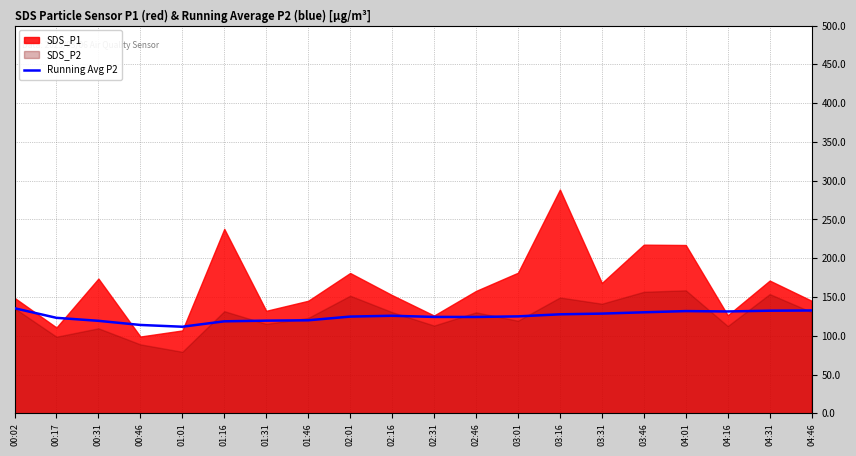

The chart shows a value of 74.0 at 00:46. True or false?

False